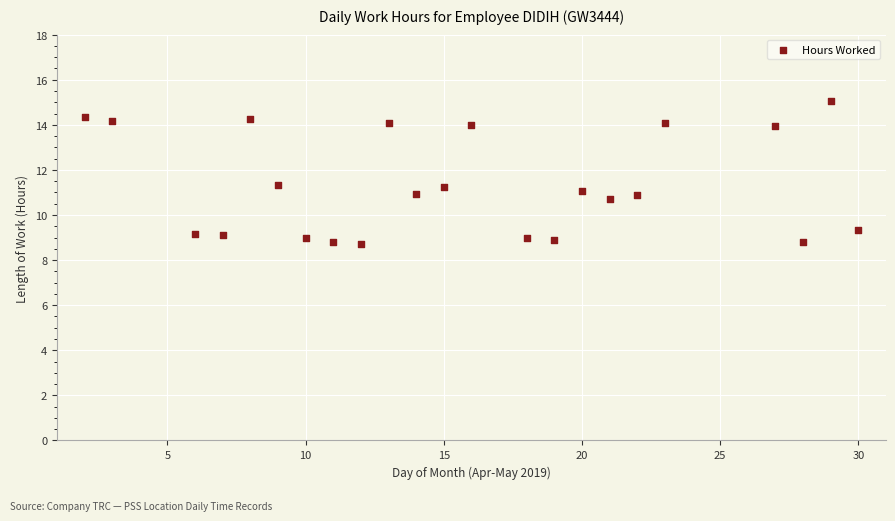

What is the range of Y values (max minus min)?

6.4